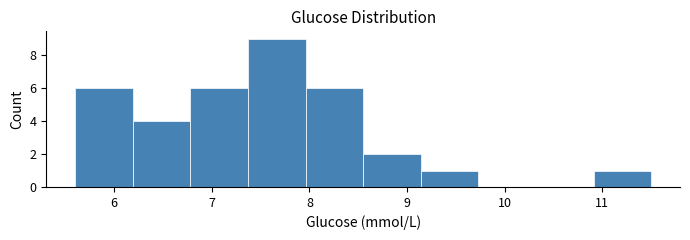

Reading left to right, transcribe this chart: for each bar, give the range it covers on the x-axis and its height. Neither the bar edges nor the heights are printed on the chart, so give them approximately, as read against the axes.

5.60 to 6.19: 6
6.19 to 6.78: 4
6.78 to 7.37: 6
7.37 to 7.96: 9
7.96 to 8.55: 6
8.55 to 9.14: 2
9.14 to 9.73: 1
9.73 to 10.32: 0
10.32 to 10.91: 0
10.91 to 11.50: 1